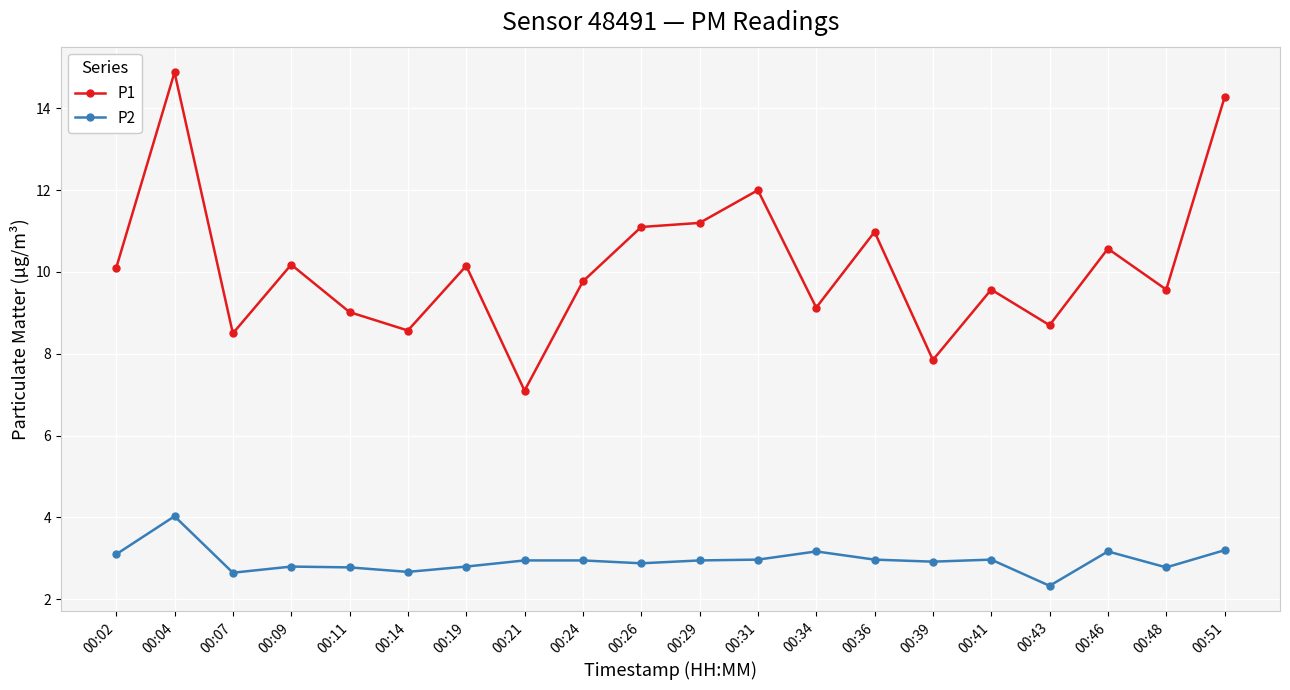

How many values in the P1 series are below 10?

10